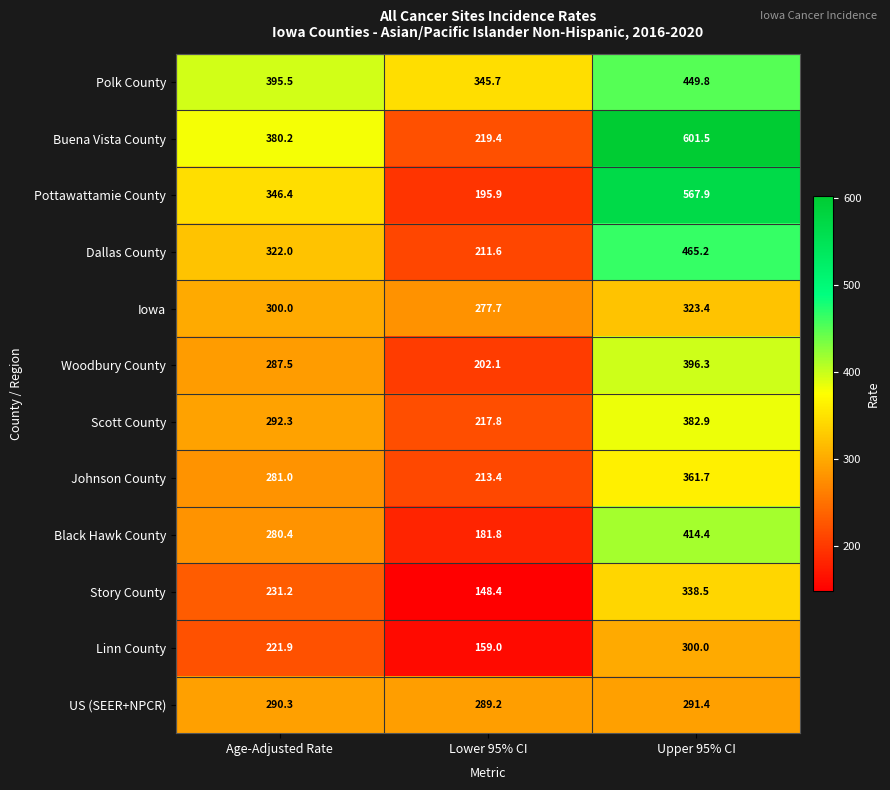

Read the Johnson County value at Upper 95% CI.

361.7